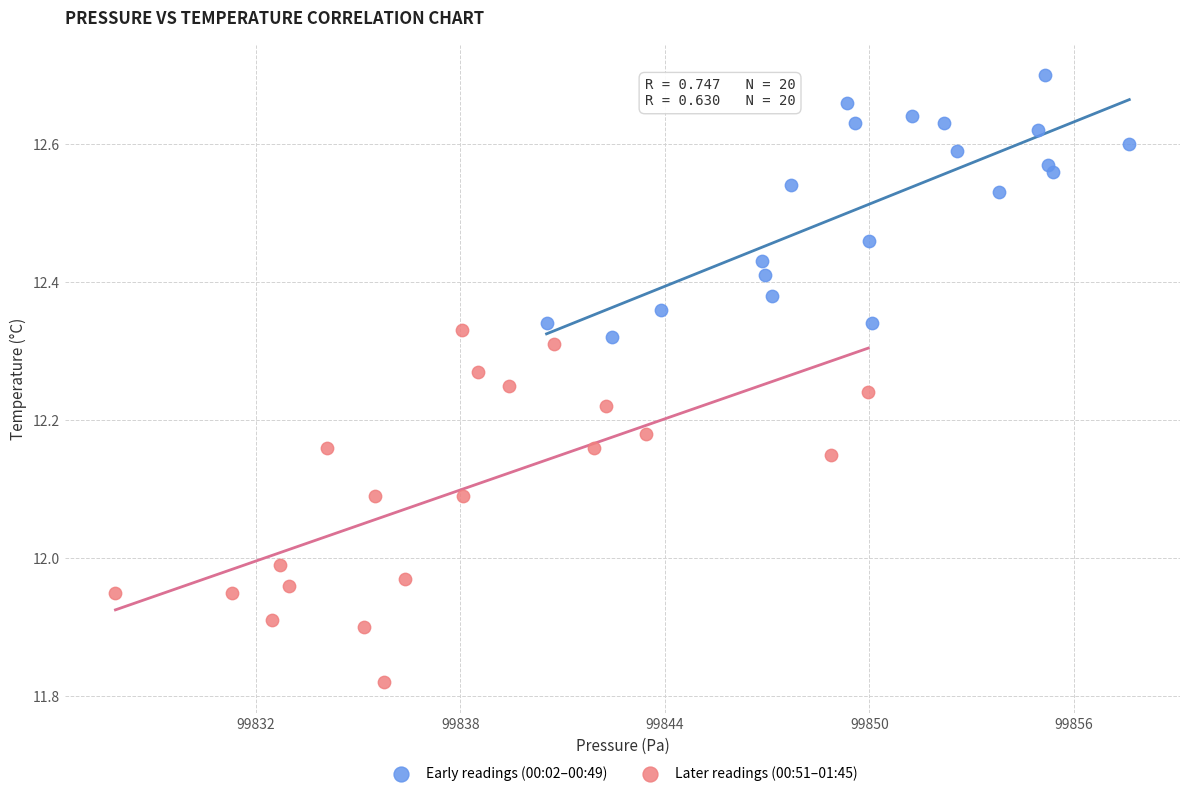

Which series reaches the minimum Y coordinate?

Later readings (00:51–01:45)